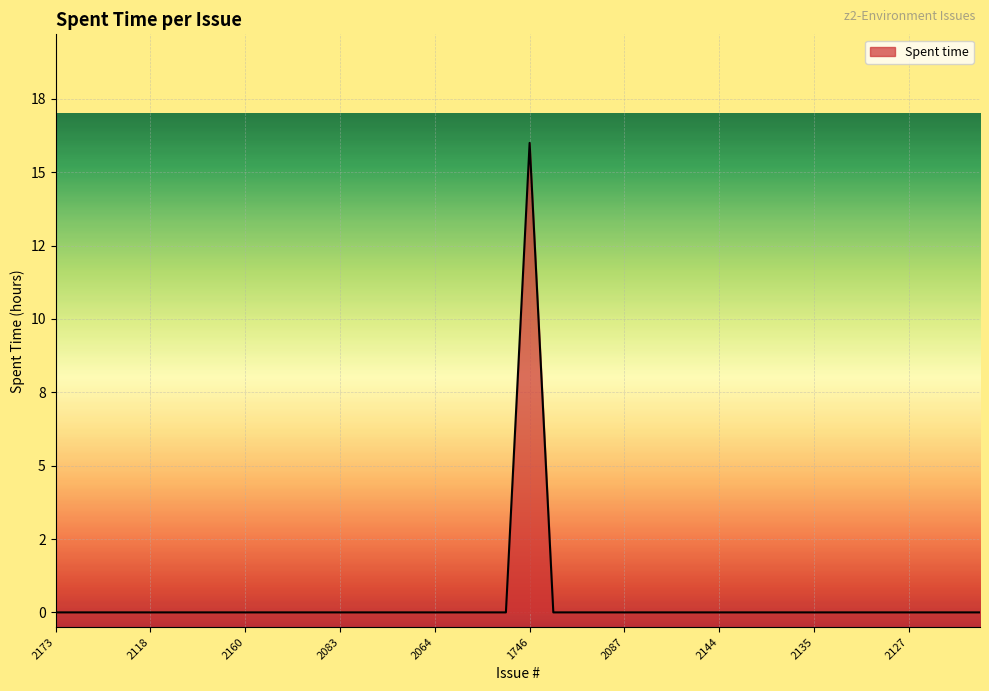

Does the chart have visible grid lines?

Yes